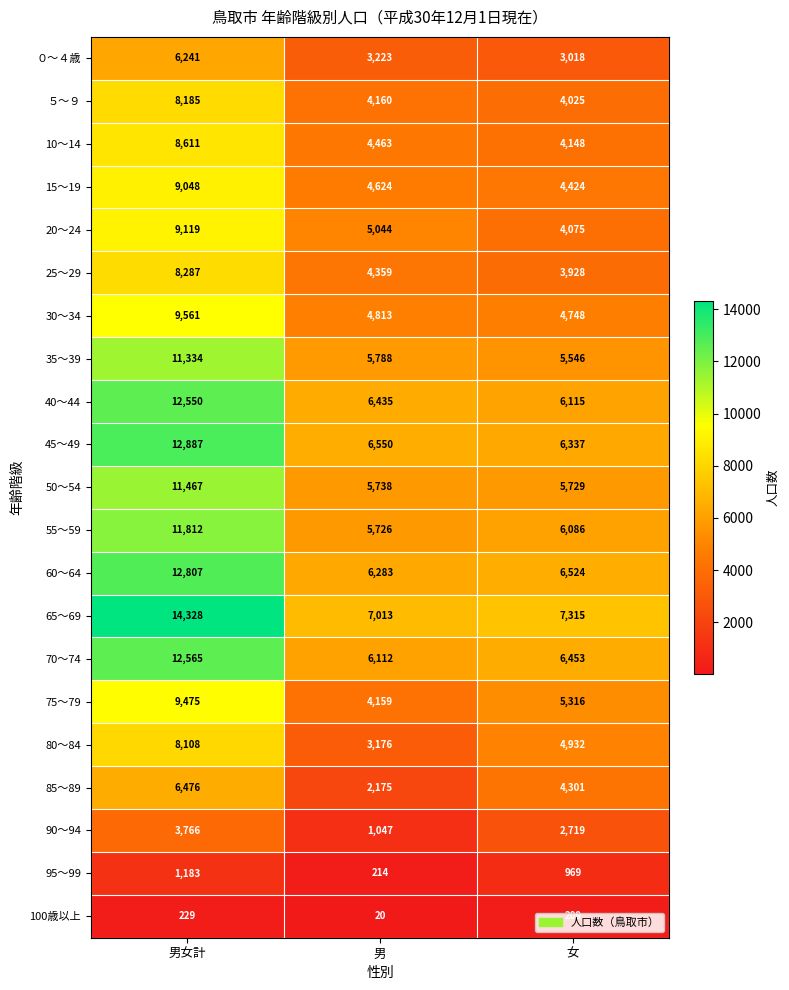

Which category has the highest value in the ０～４歳 series?

男女計